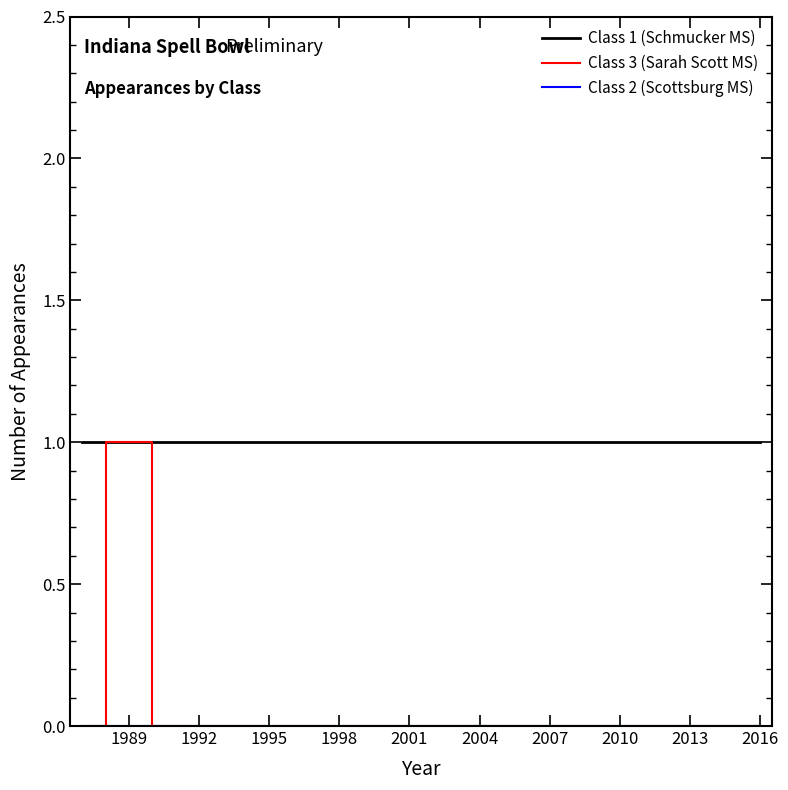

Which series has the largest total across all categories?

Class 1 (Schmucker MS)